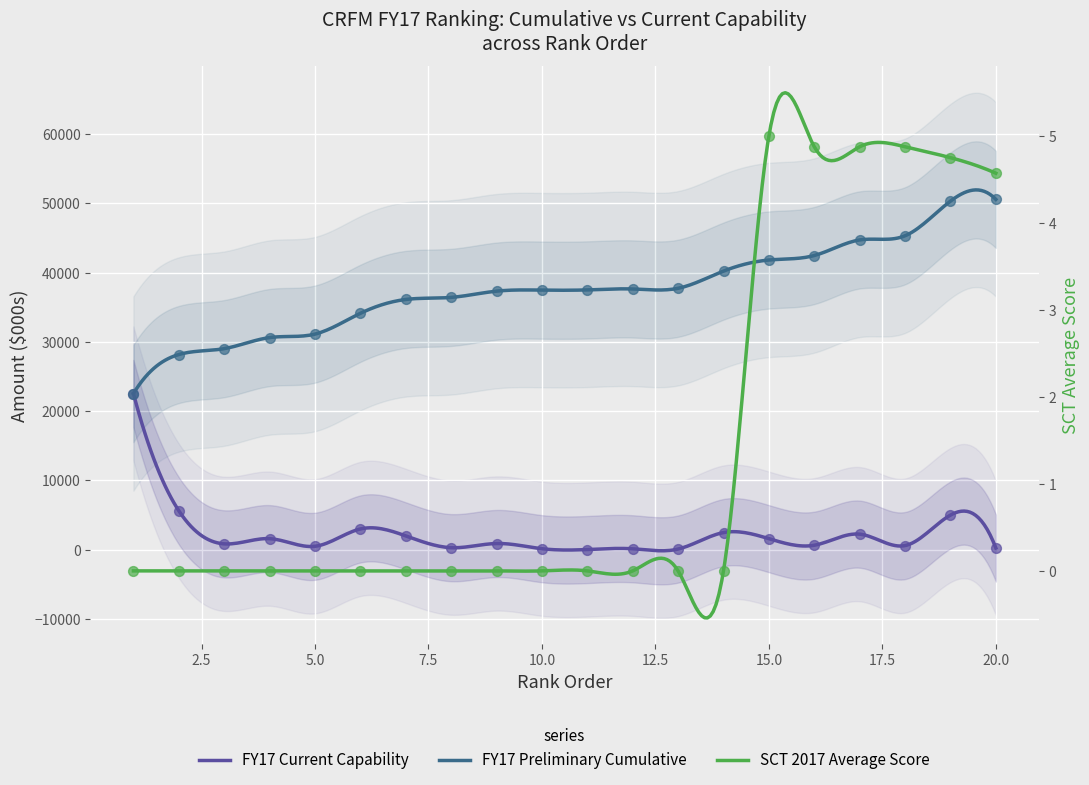

At which category is the sum across all series the highest?

19